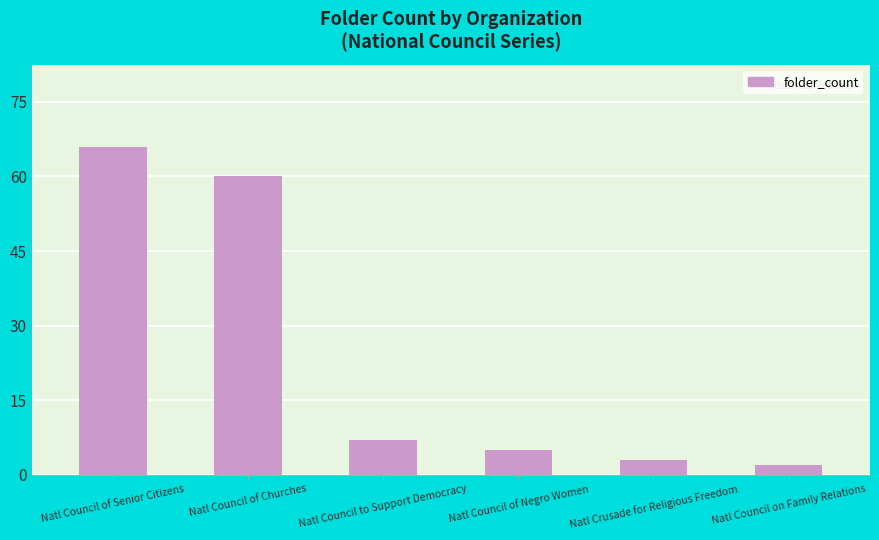

What is the smallest value displayed?

2